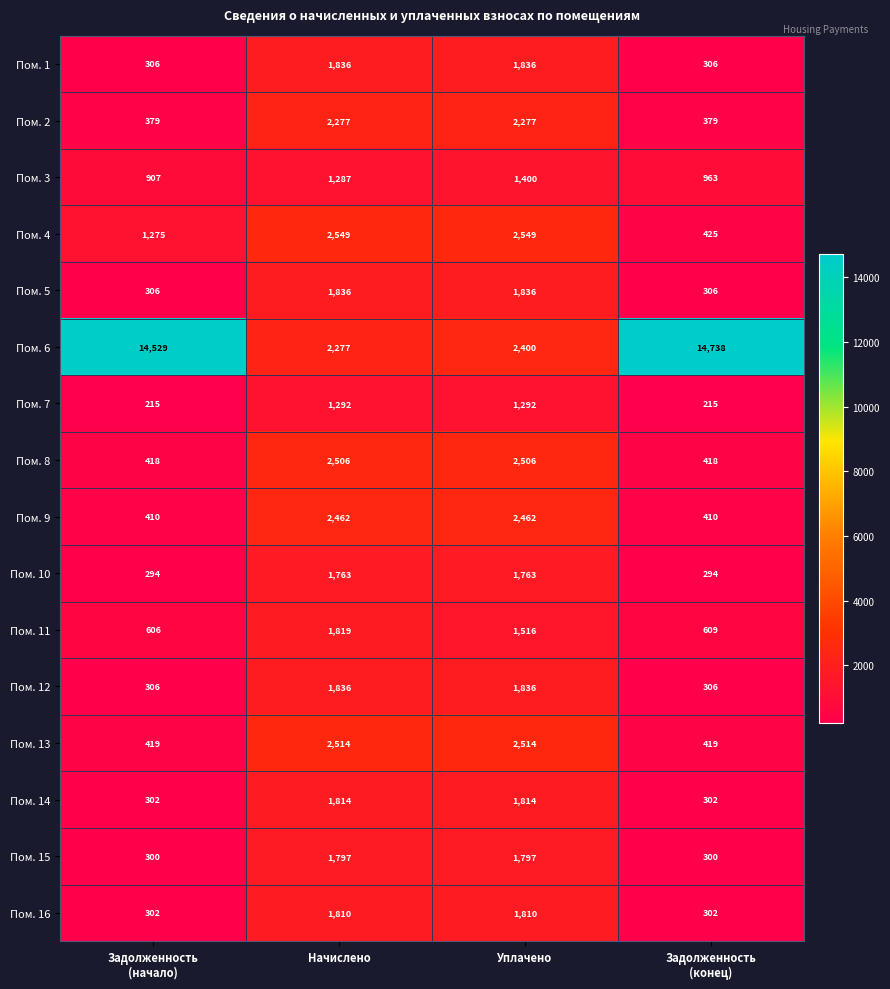

True or false: Пом. 5 has a value of 2472 at Уплачено.

False